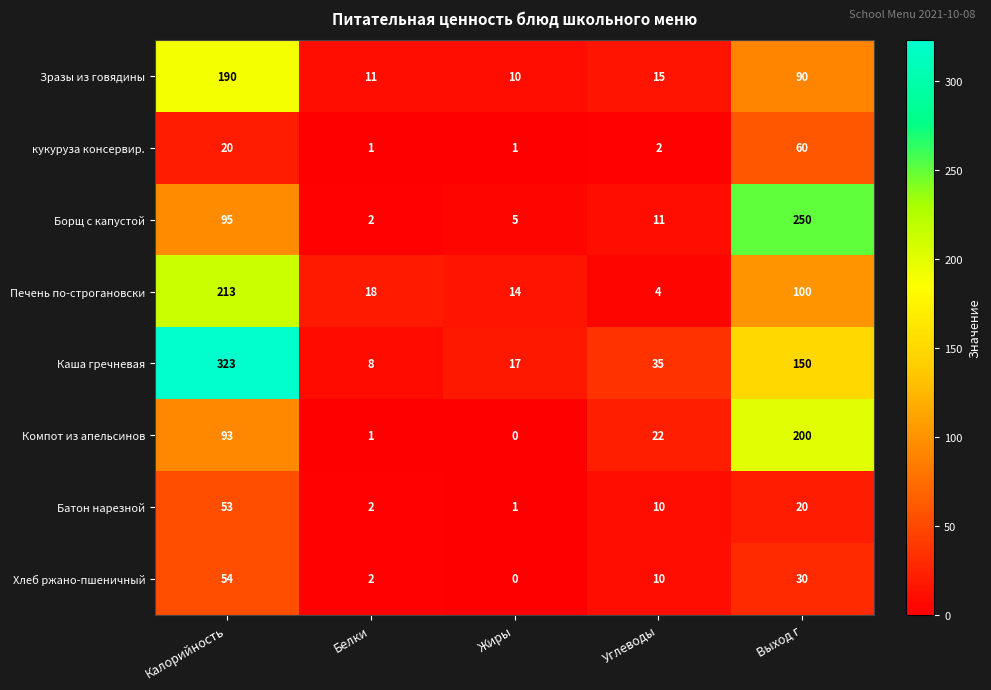

What is the total value across all series at Выход г?

900